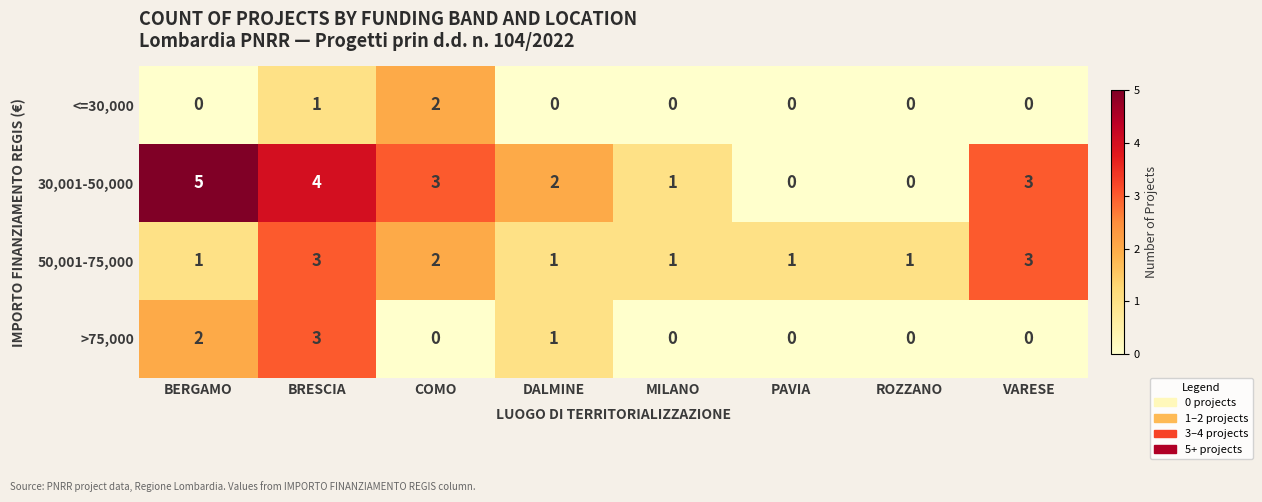

Which series has the largest total across all categories?

30,001-50,000